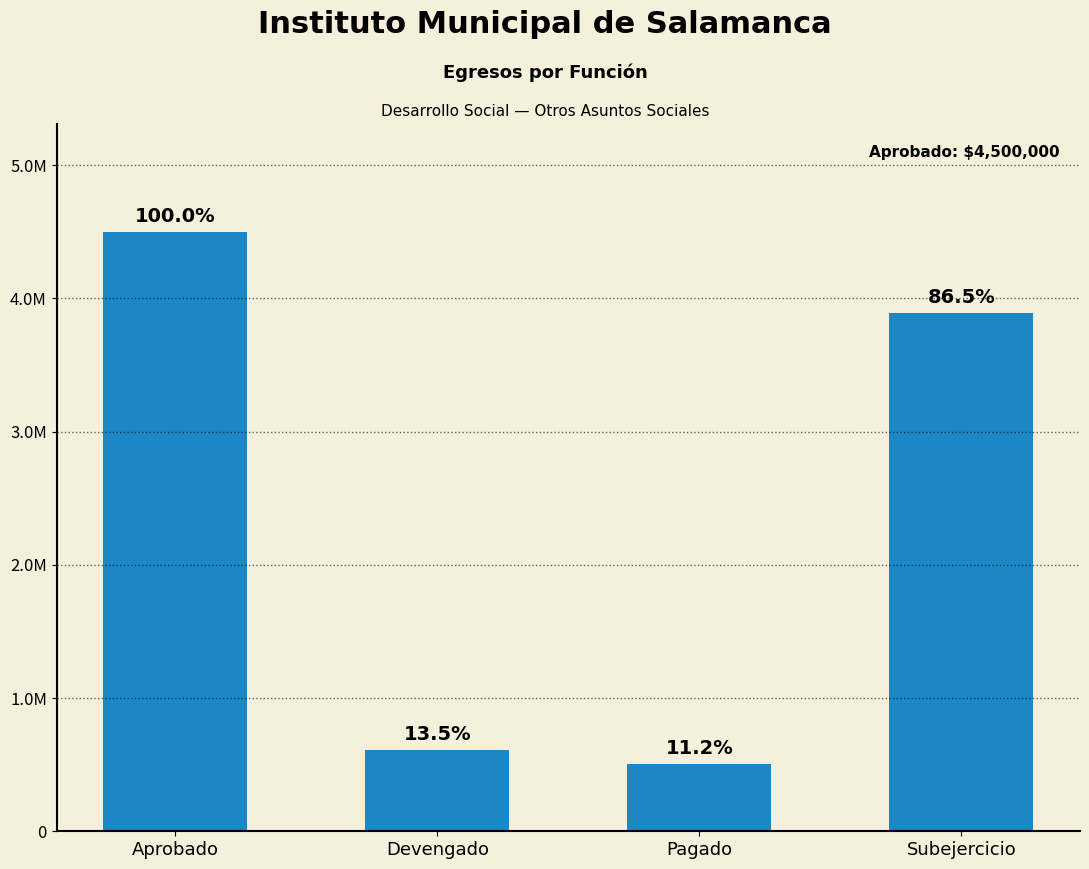

True or false: the data shows 1914827.7 at Aprobado.

False